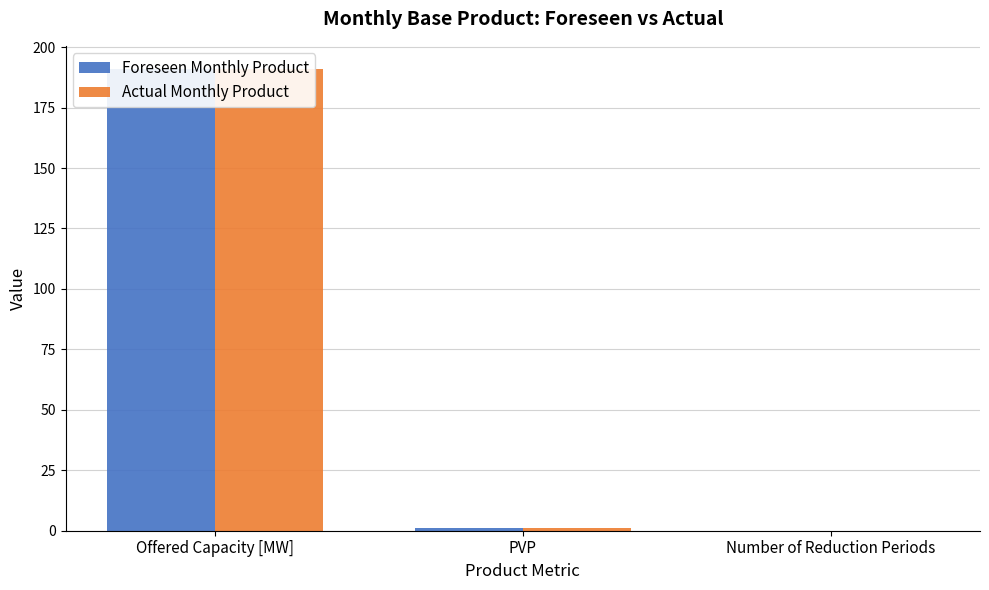

True or false: Actual Monthly Product has a value of 1 at PVP.

False